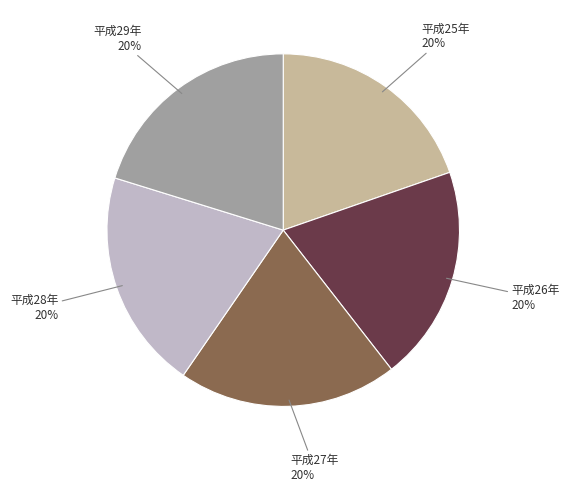

Count the number of slices in the pie.

5